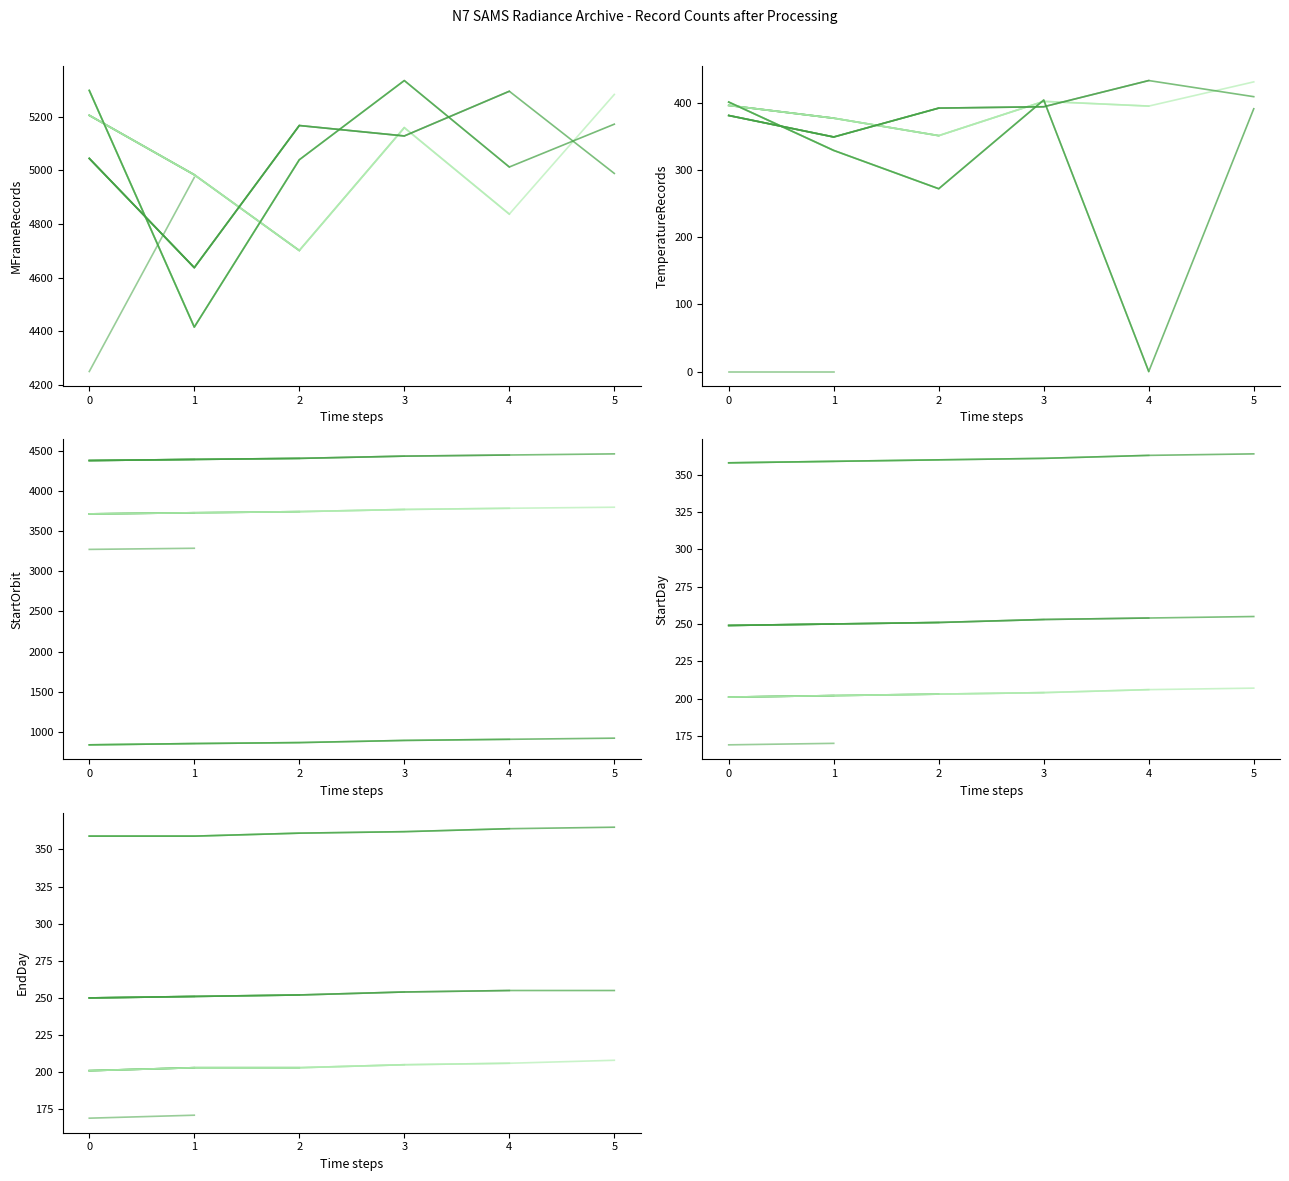

Is it true that Split equals 4 at DD57247-3?

False